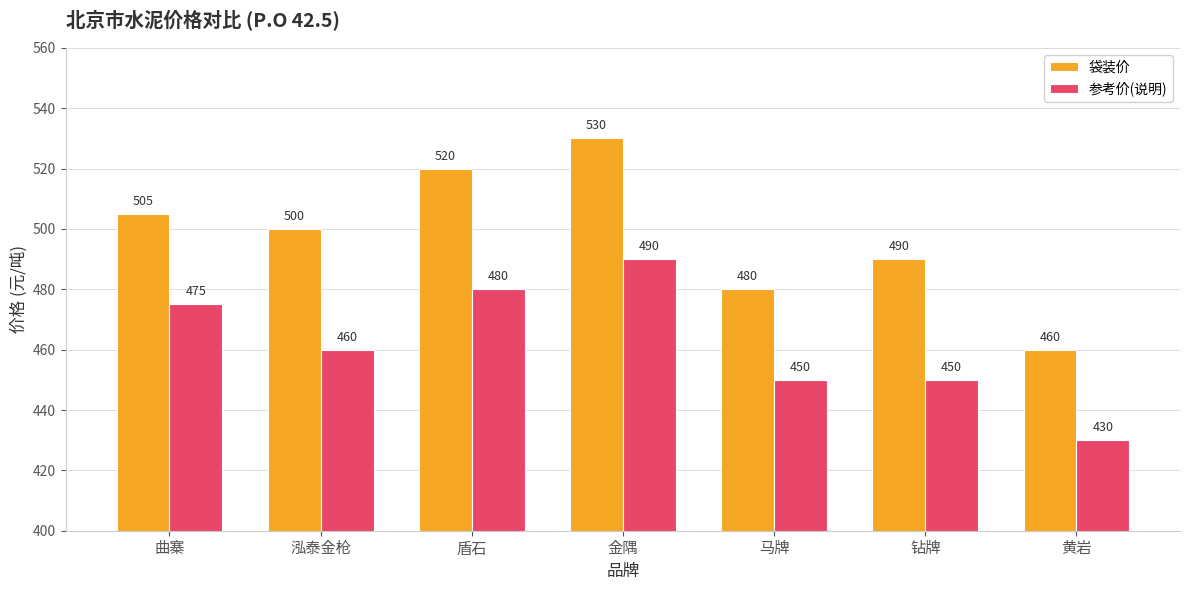

Is it true that 参考价(说明) equals 293 at 曲寨?

False